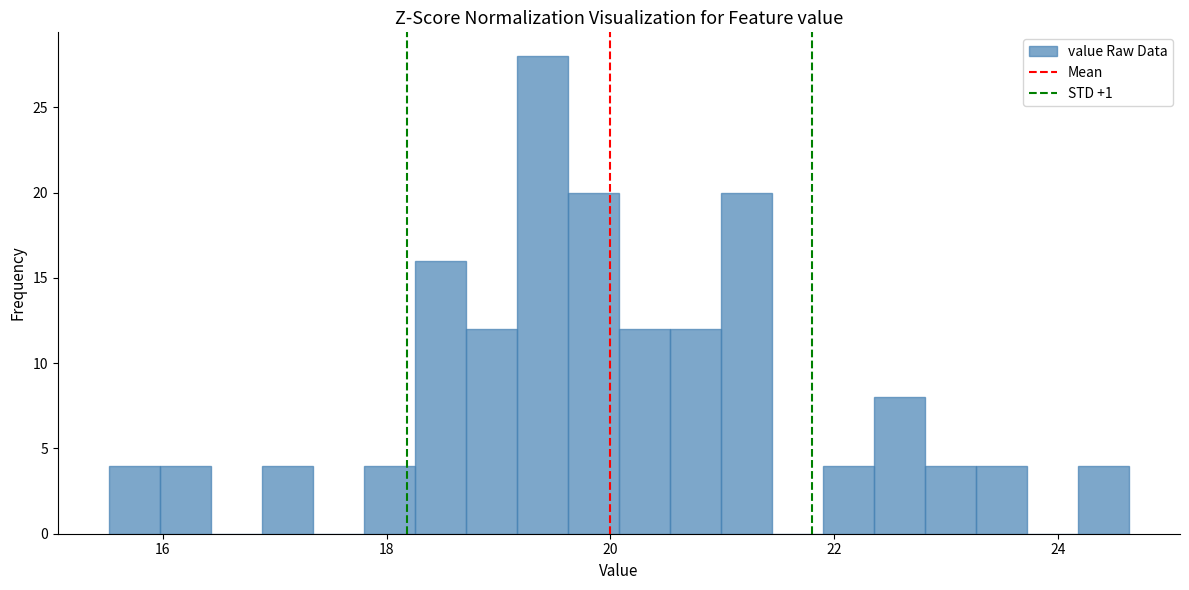

Around what value on the x-axis is the tallest bar? Give the approximate position of its centre, as read against the axis.

19.4